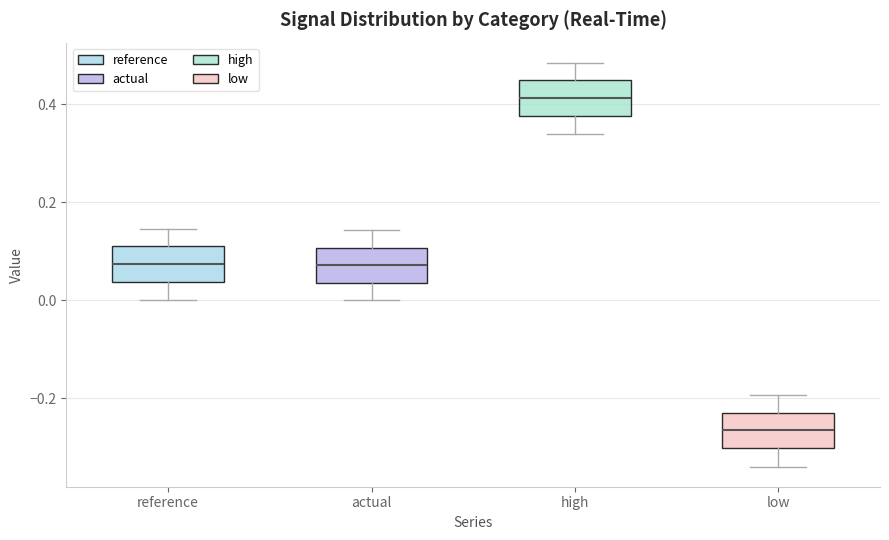

Reading left to right, transcribe this box plot: for each box, give where its median line is, the range the box spans, and where its two whiskers end, as read against the y-axis. The values are not printed on the chart, so give them approximately, as read against the axis.

reference: median 0.08, box 0.04 to 0.10, whiskers 0.00 to 0.14
actual: median 0.08, box 0.04 to 0.10, whiskers 0.00 to 0.14
high: median 0.42, box 0.38 to 0.44, whiskers 0.34 to 0.48
low: median -0.26, box -0.30 to -0.22, whiskers -0.34 to -0.20